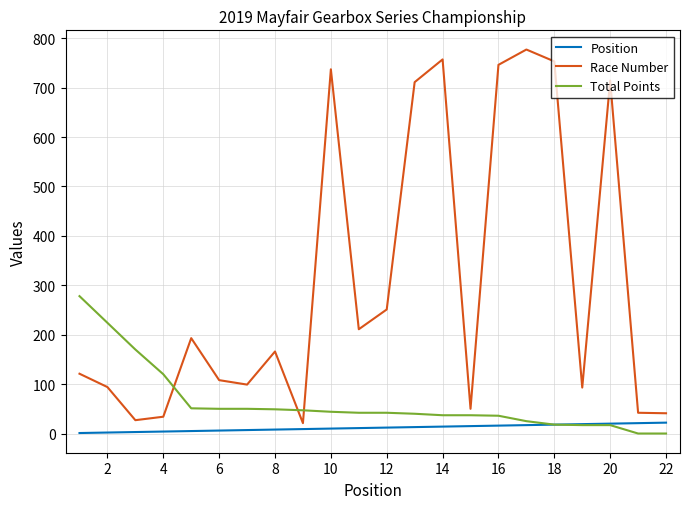

Rank the series by their maximum value, from lowest to highest.

Position, Total Points, Race Number